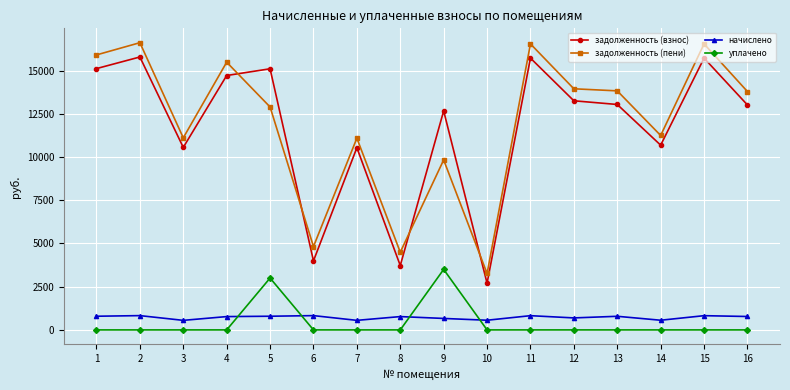

What is the highest value of the начислено series?

826.7